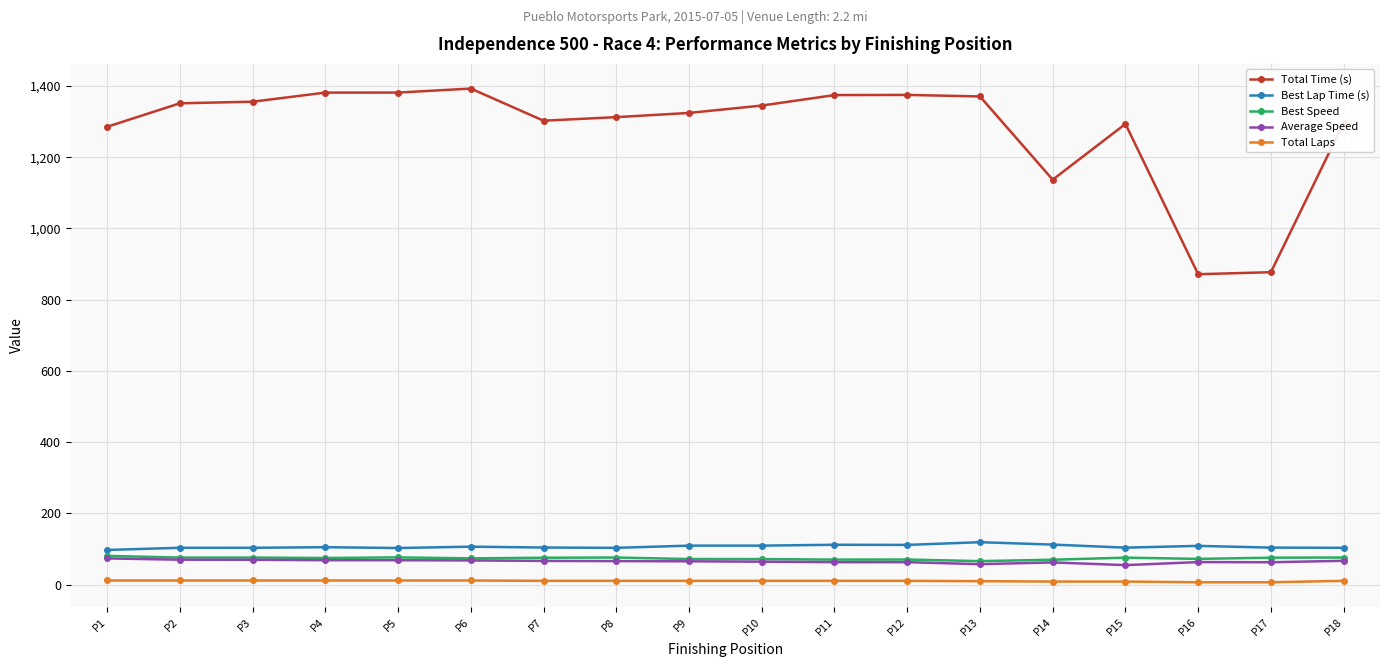

The Total Laps series shows 11.0 at P10. True or false?

True